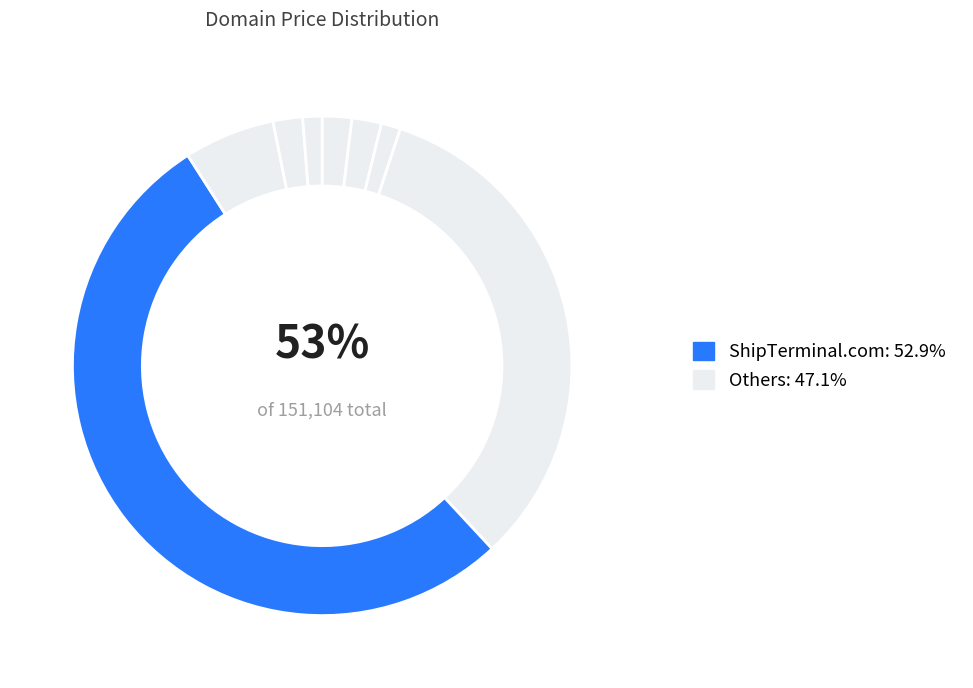

True or false: ContactlessTerminals.com accounts for 1% of the total.

False